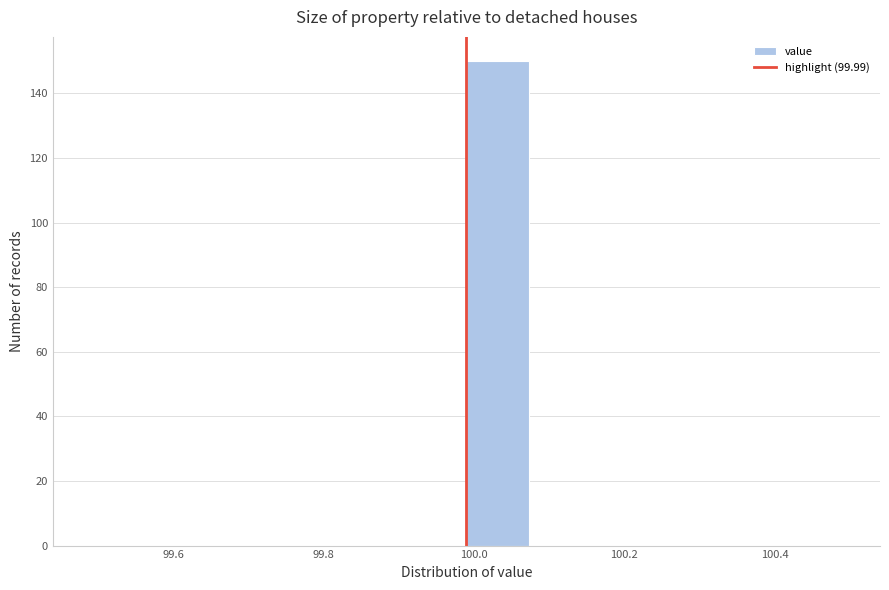

Reading left to right, transcribe this chart: for each bar, give the range it covers on the x-axis and its height. Neither the bar edges nor the heights are printed on the chart, so give them approximately, as read against the axes.

99.50 to 99.58: 0
99.58 to 99.66: 0
99.66 to 99.74: 0
99.74 to 99.82: 0
99.82 to 99.90: 0
99.90 to 100.00: 0
100.00 to 100.08: 150
100.08 to 100.16: 0
100.16 to 100.24: 0
100.24 to 100.32: 0
100.32 to 100.40: 0
100.40 to 100.50: 0